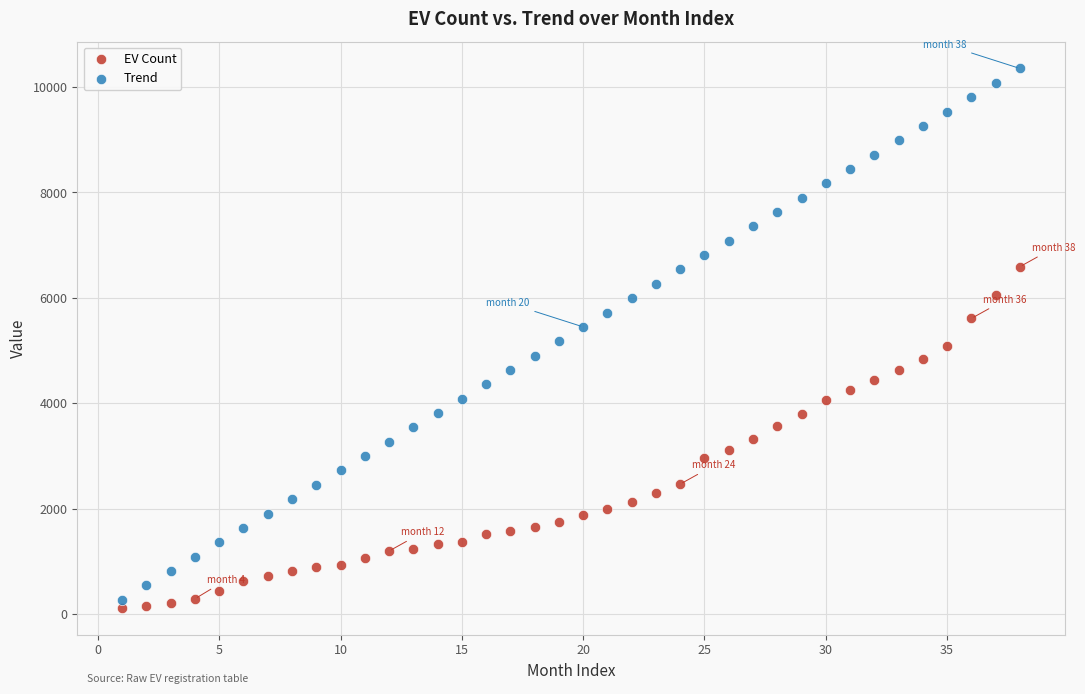

Which series has the widest spread of Y values?

Trend